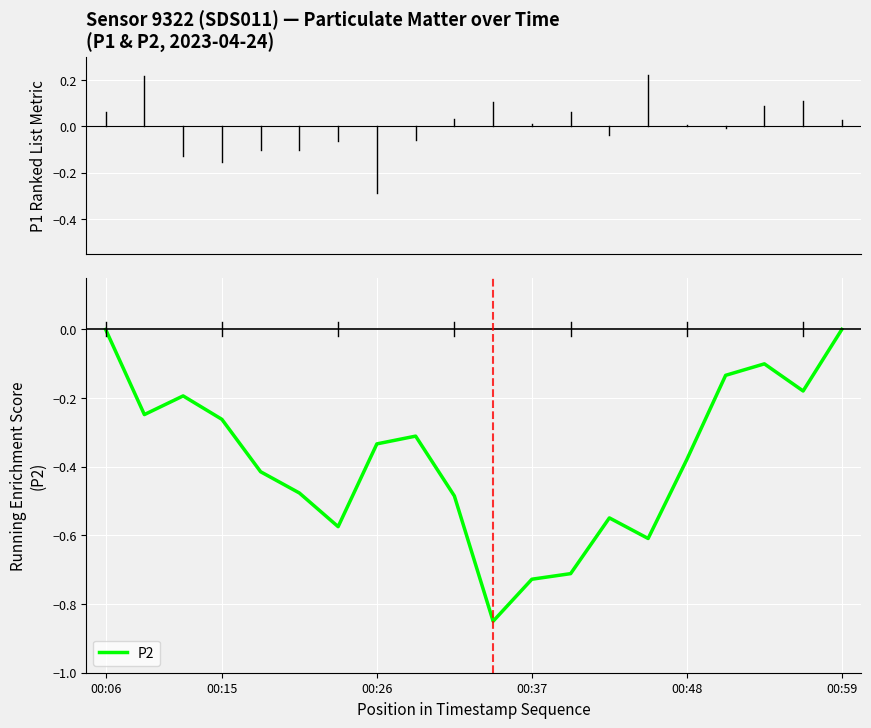

The value at 00:59 is -0.0. True or false?

True